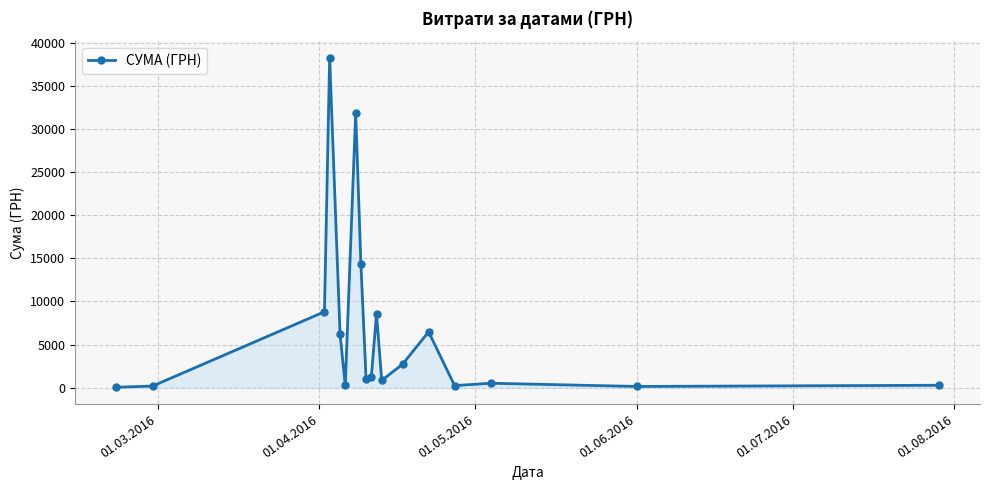

What is the minimum value shown in the chart?

38.5